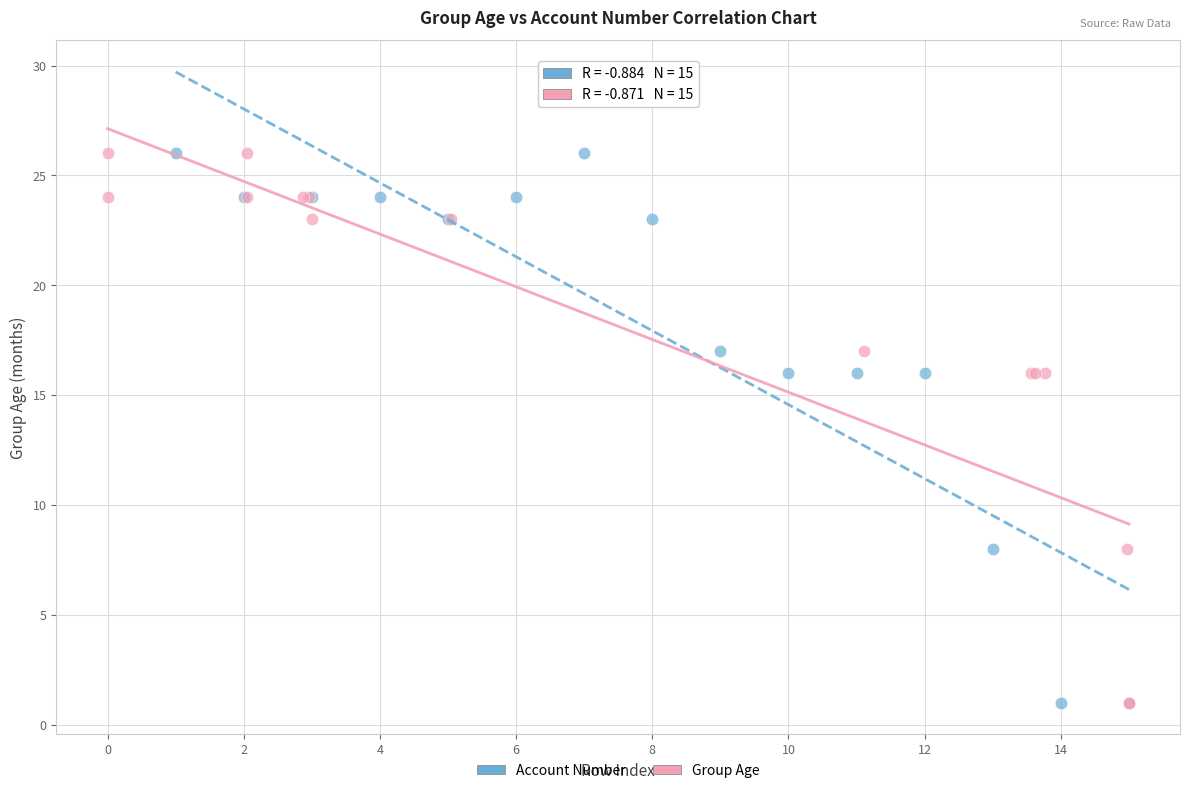

What are all the series names shown in the legend?

Account Number, Group Age